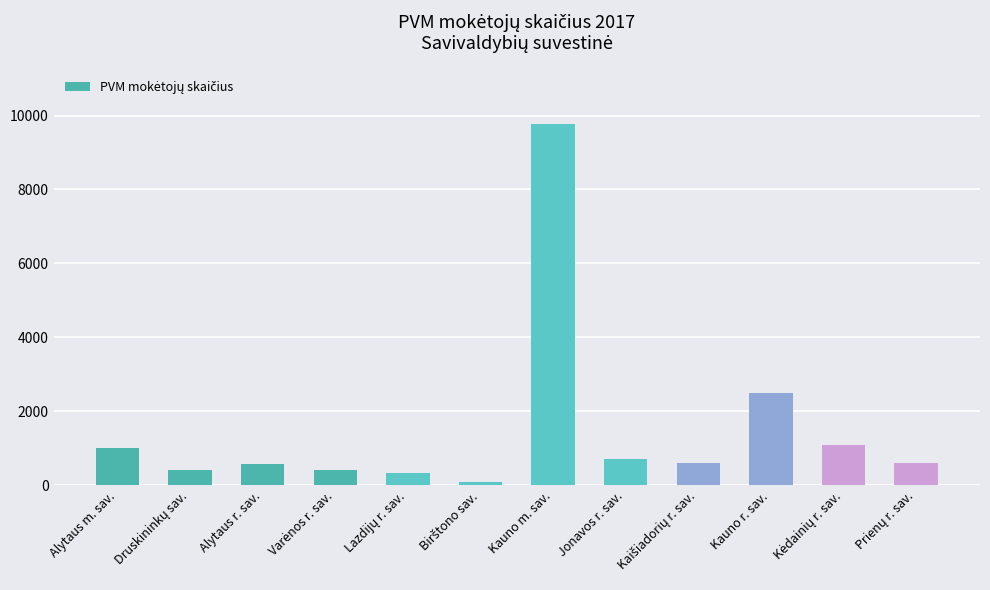

Where does the data first go above 598?

Alytaus m. sav.